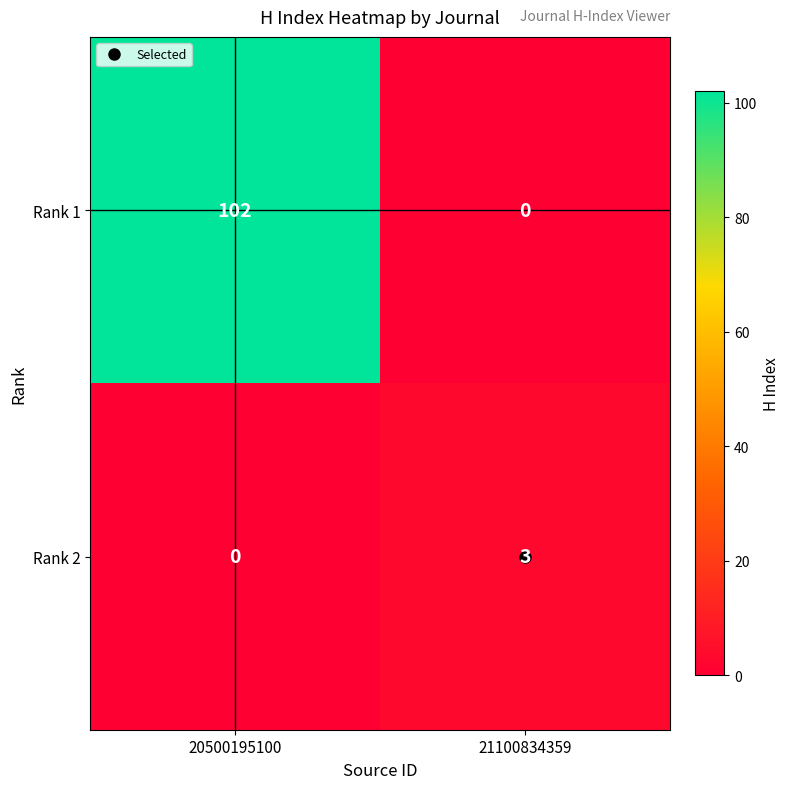

How many categories are shown in the chart?

2